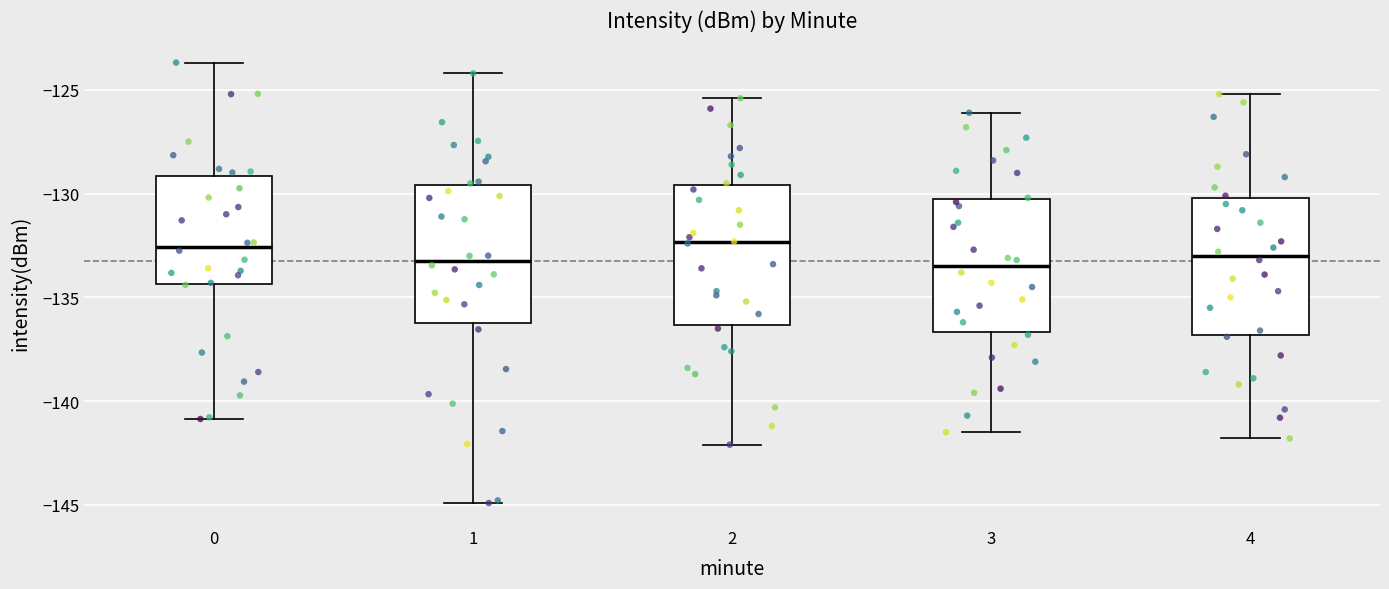

Reading left to right, transcribe this box plot: for each box, give where its median line is, the range the box spans, and where its two whiskers end, as read against the y-axis. The values are not printed on the chart, so give them approximately, as read against the axis.

0: median -132.5, box -134.5 to -129.0, whiskers -141.0 to -123.5
1: median -133.0, box -136.0 to -129.5, whiskers -145.0 to -124.0
2: median -132.5, box -136.5 to -129.5, whiskers -142.0 to -125.5
3: median -133.5, box -136.5 to -130.0, whiskers -141.5 to -126.0
4: median -133.0, box -137.0 to -130.0, whiskers -142.0 to -125.0